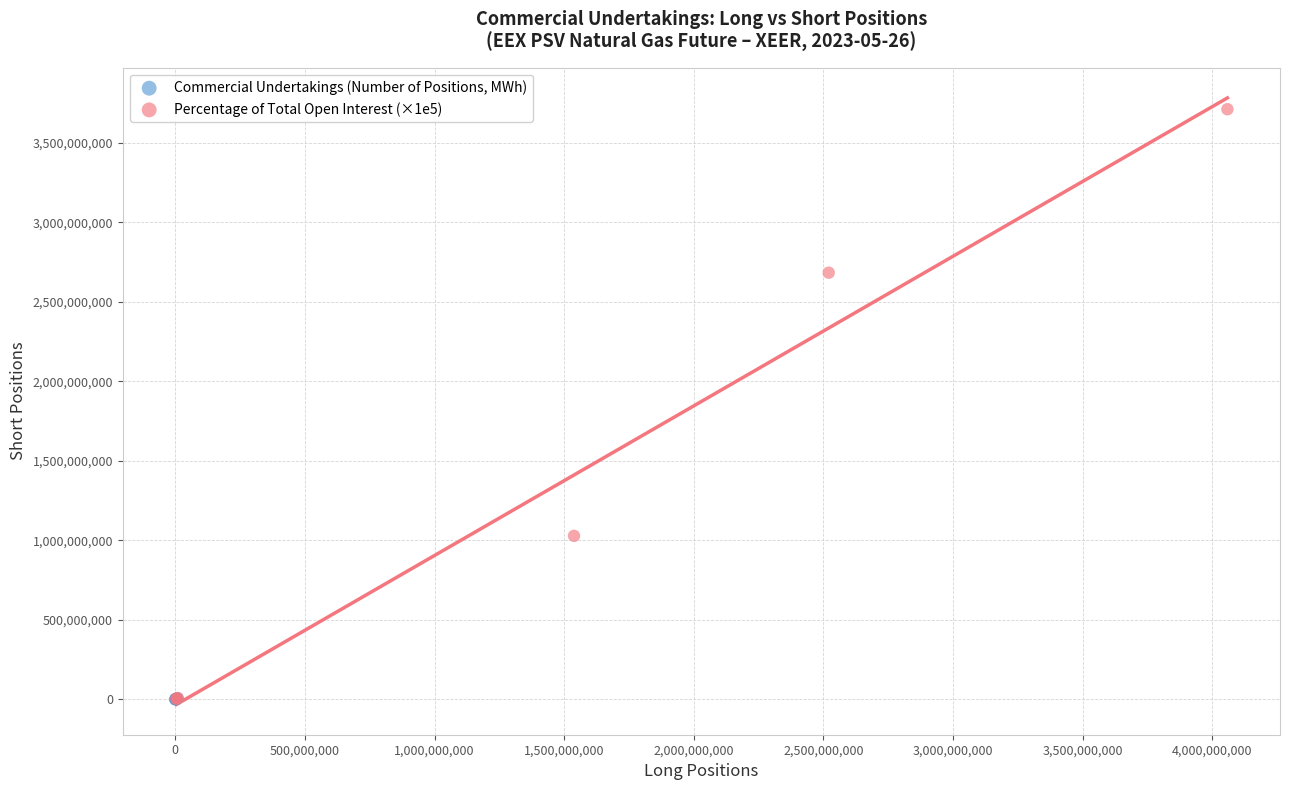

Which series reaches the maximum Y coordinate?

Percentage of Total Open Interest (×1e5)